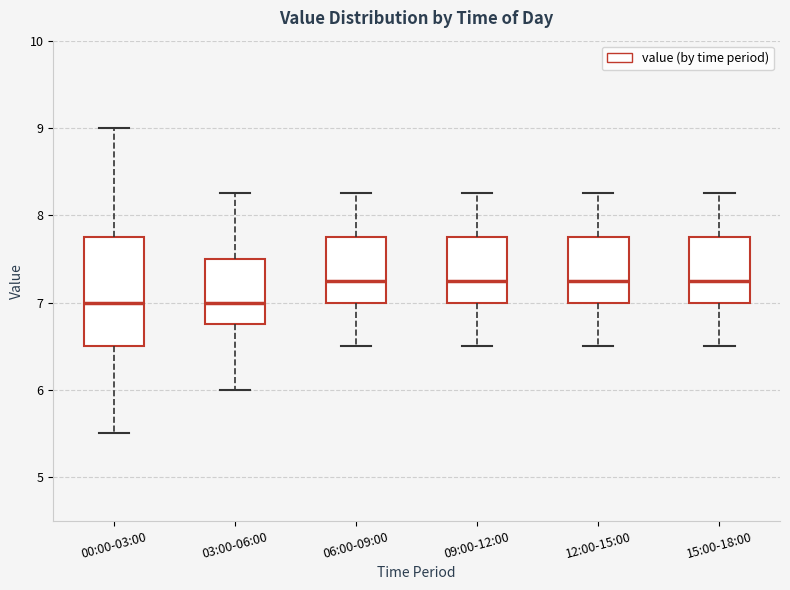

Where does the median line of the box for 06:00-09:00 sit on the y-axis? The values are not printed on the chart, so give them approximately, as read against the axis.

7.3